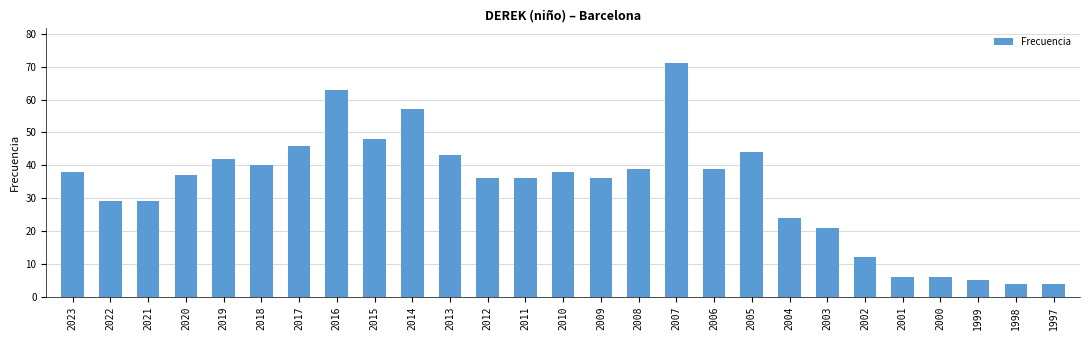

What is the smallest value displayed?

4